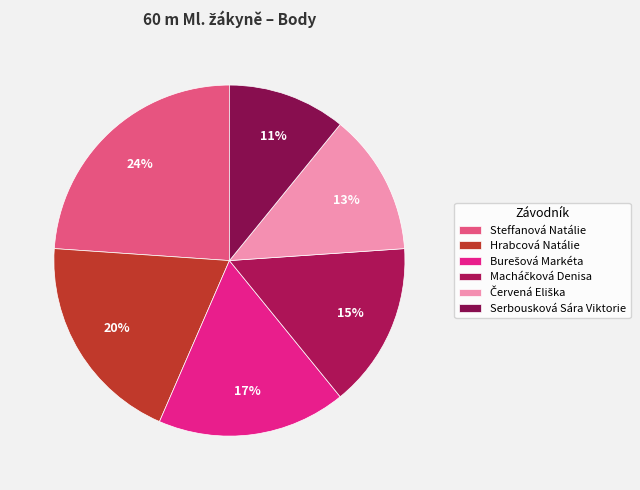

Rank the categories by value from lowest to highest.

Serbousková Sára Viktorie, Červená Eliška, Macháčková Denisa, Burešová Markéta, Hrabcová Natálie, Steffanová Natálie